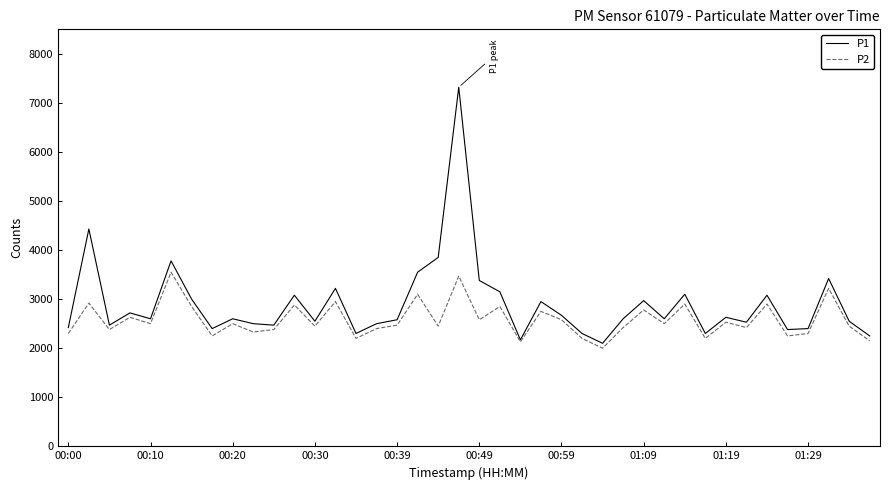

What are all the series names shown in the legend?

P1, P2